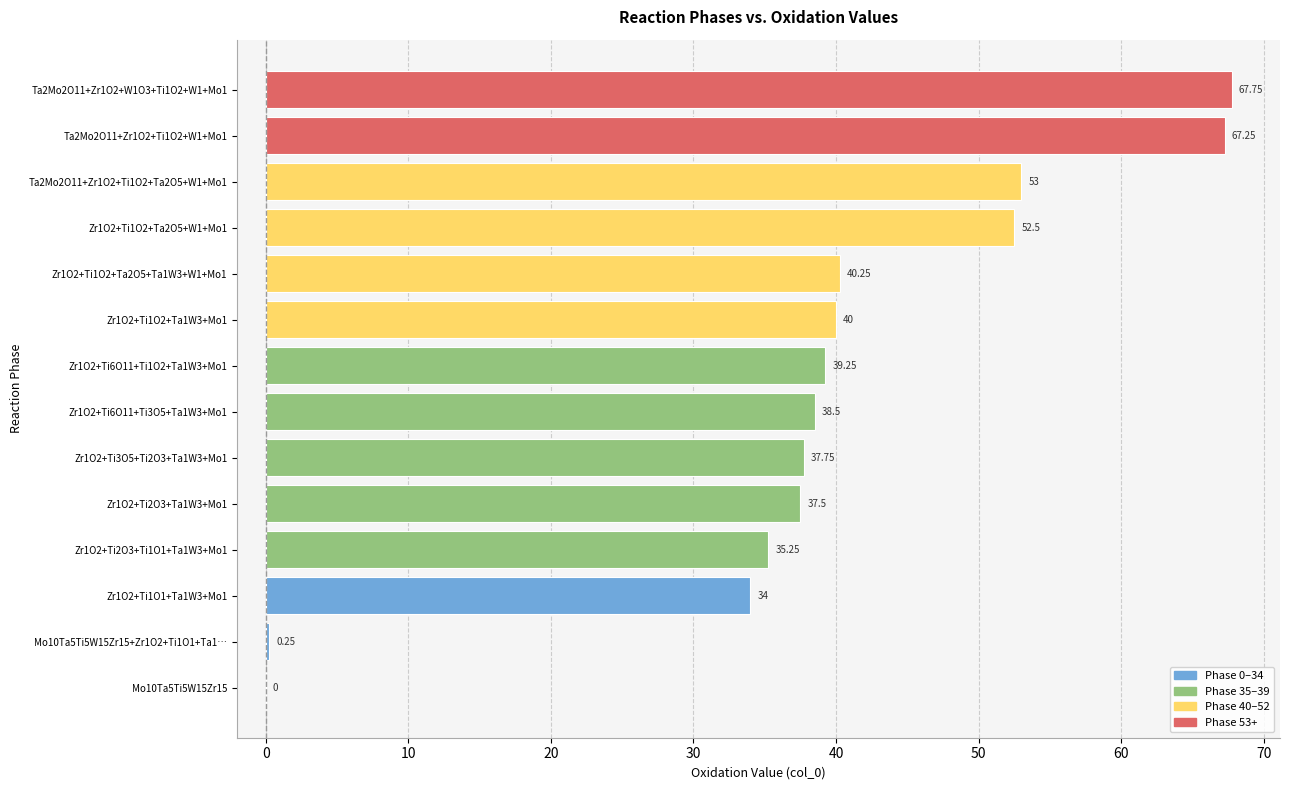

Does the chart contain stacked bars?

No